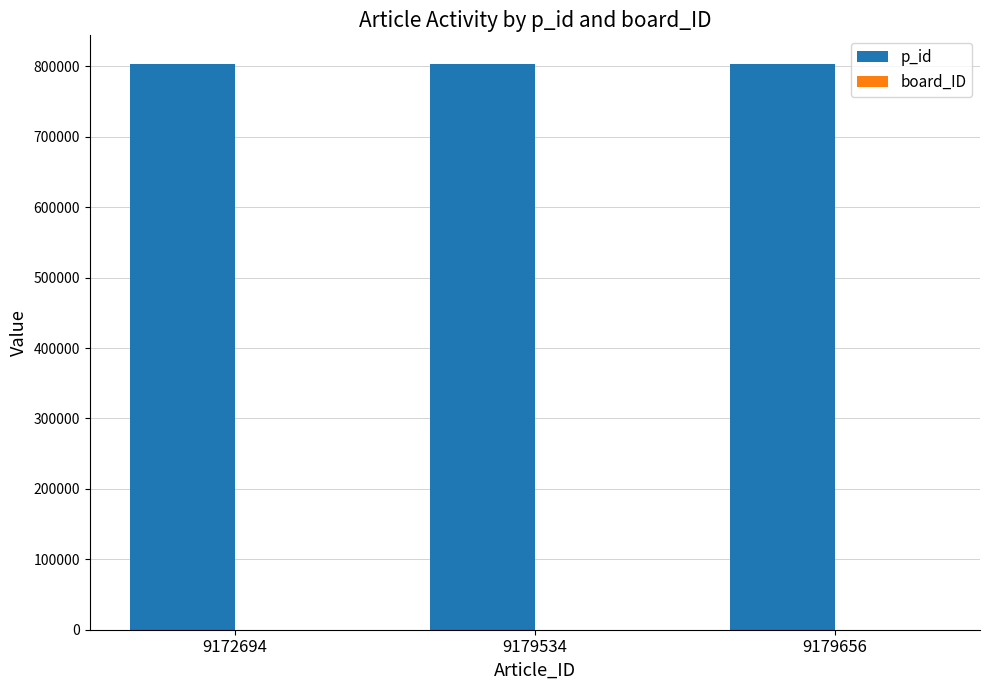

What is the sum of all p_id values?

2411697